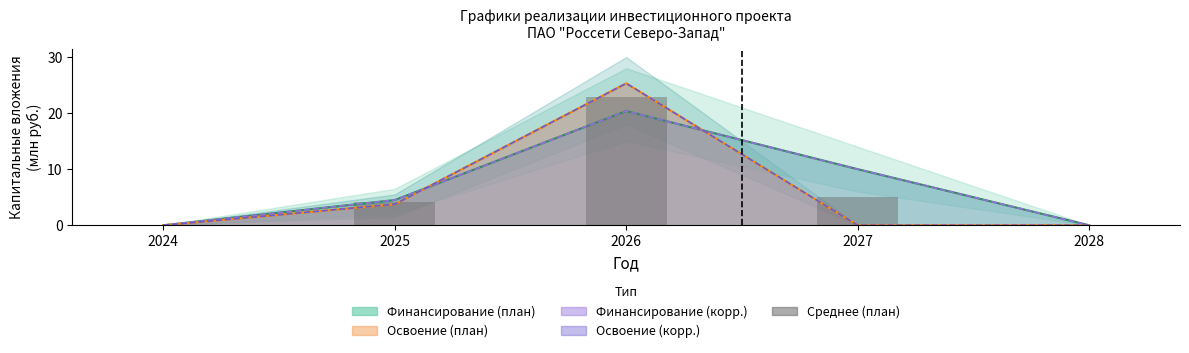

Which has a higher value, 2025 or 2027?

2027